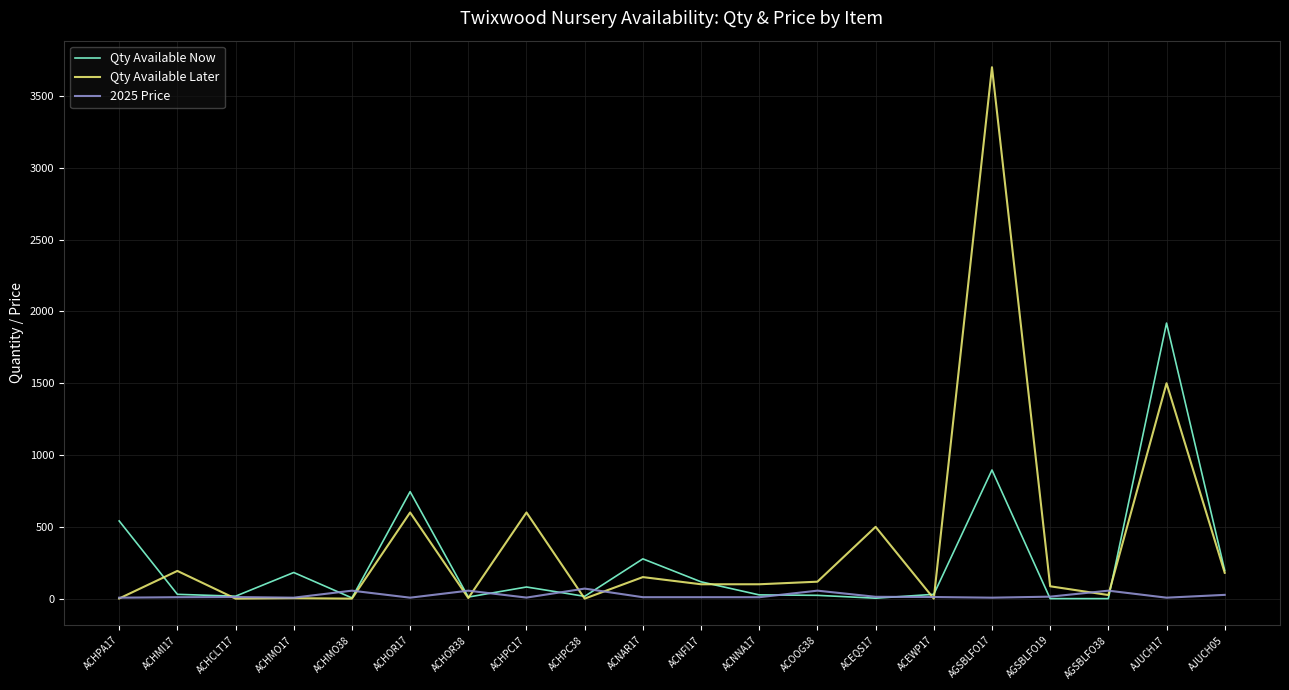

What is the difference between the second highest and minimum values in the Qty Available Now series?

896.0